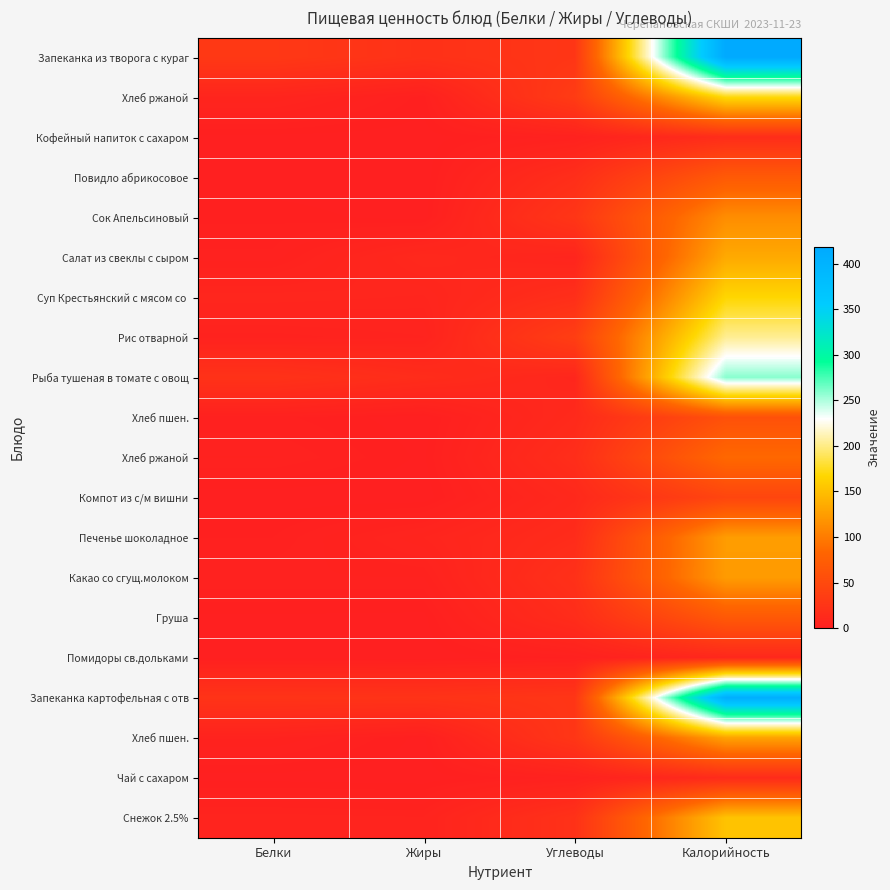

At which category is the sum across all series the highest?

Калорийность